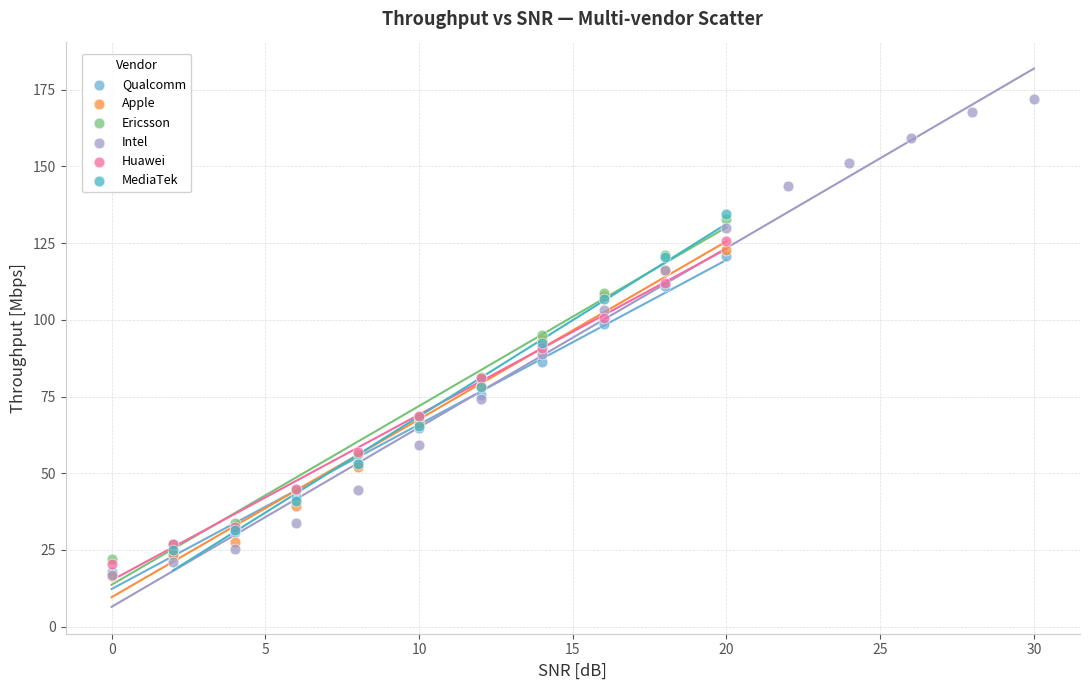

Which series has the largest Y range (max minus min)?

Intel